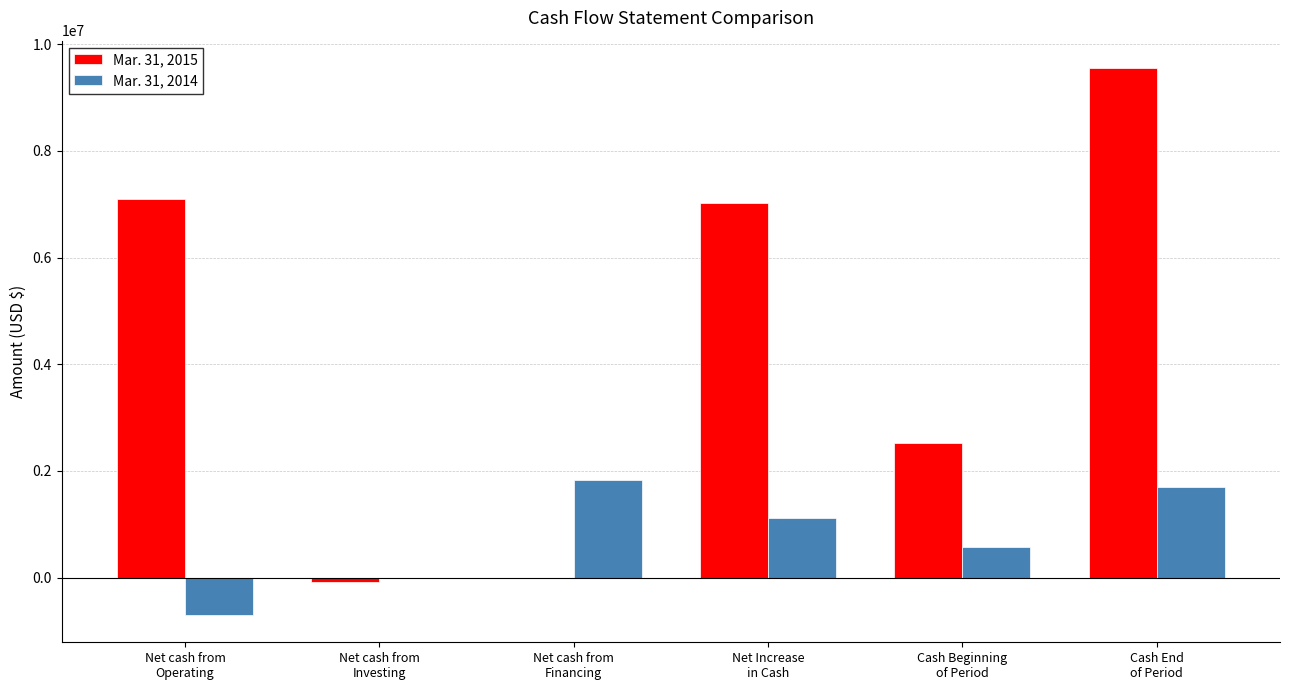

The value of Mar. 31, 2015 at Cash End
of Period is 9556000. True or false?

True